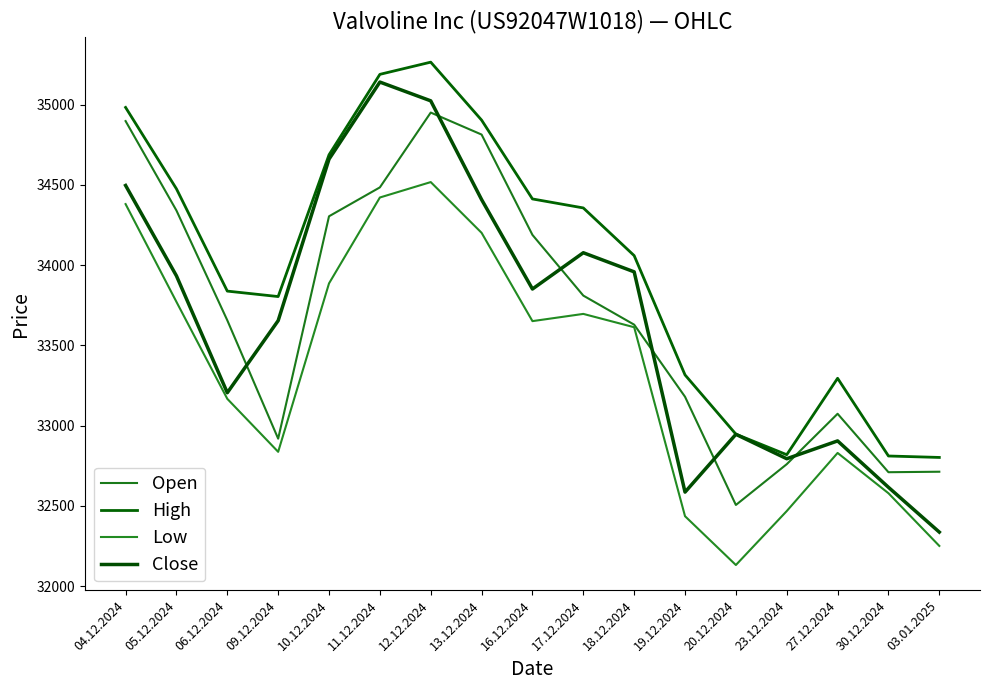

How many interior local peaks does the Open series have?

2